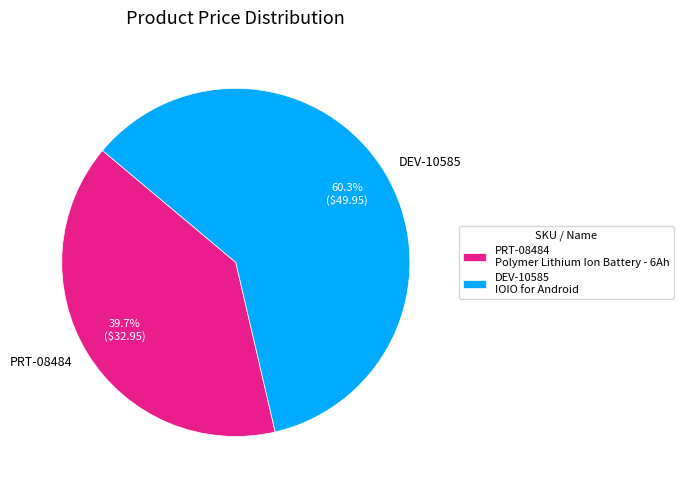

The DEV-10585 slice represents 74% of the pie. True or false?

False